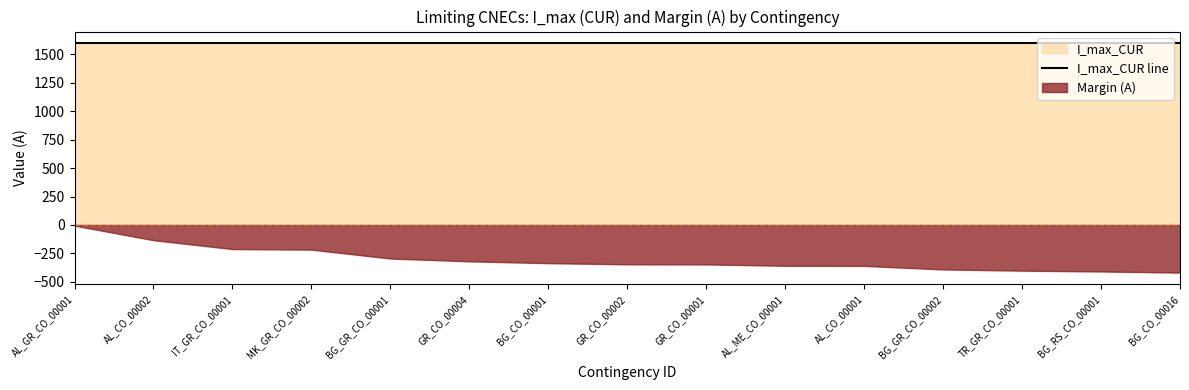

Which category has the highest value in the I_max_CUR series?

AL_GR_CO_00001